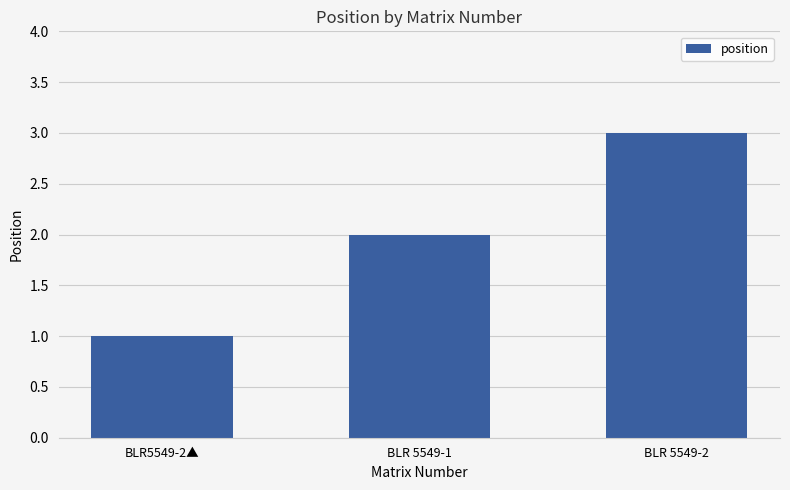

Read the value at BLR 5549-2.

3